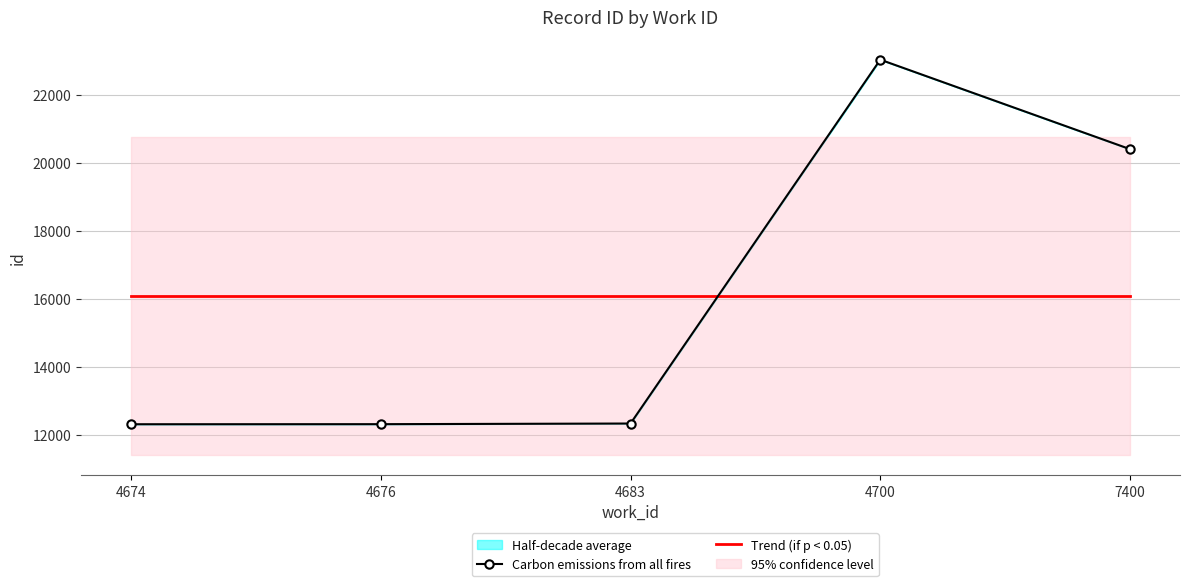

What is the sum of all Trend (if p < 0.05) values?

80380.8